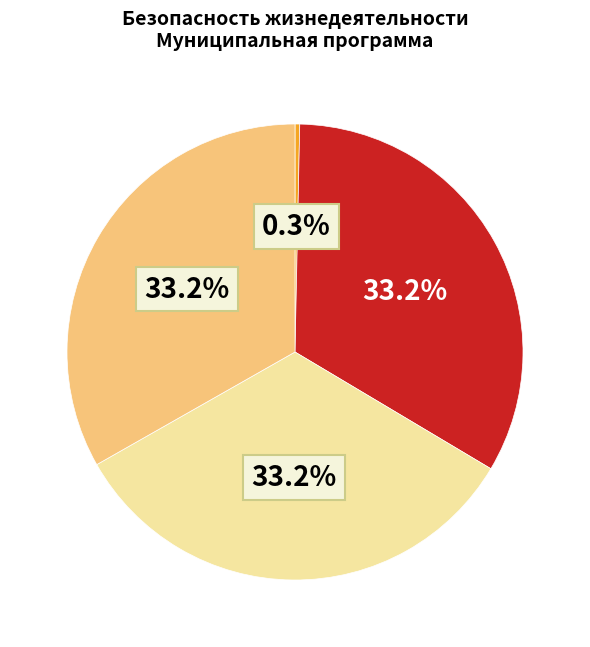

Count the number of slices in the pie.

4